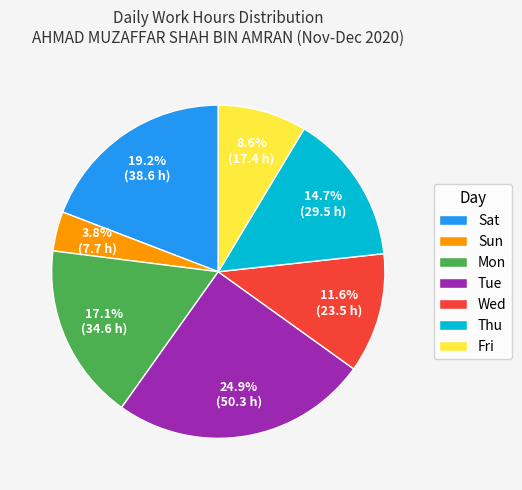

Is there a majority slice in this chart?

No